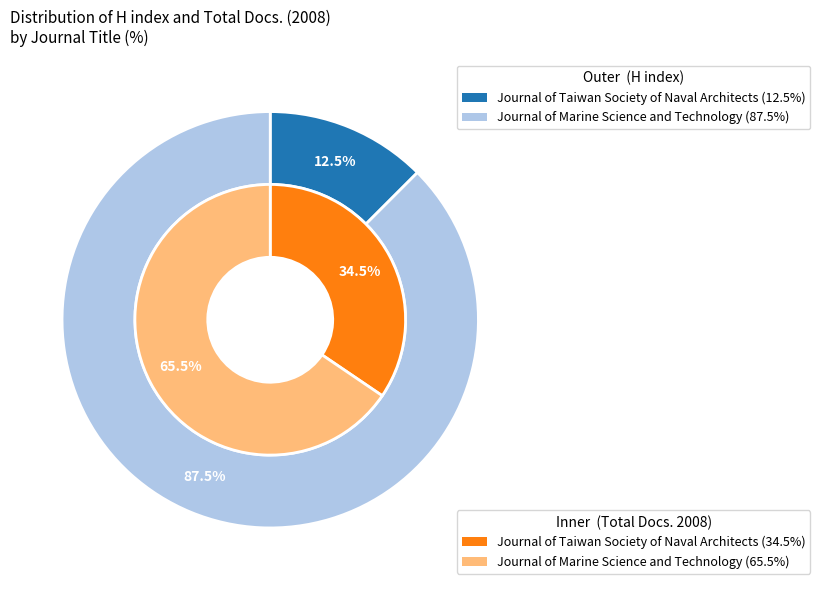

Which slice is the smallest?

Journal of Taiwan Society of Naval Architects